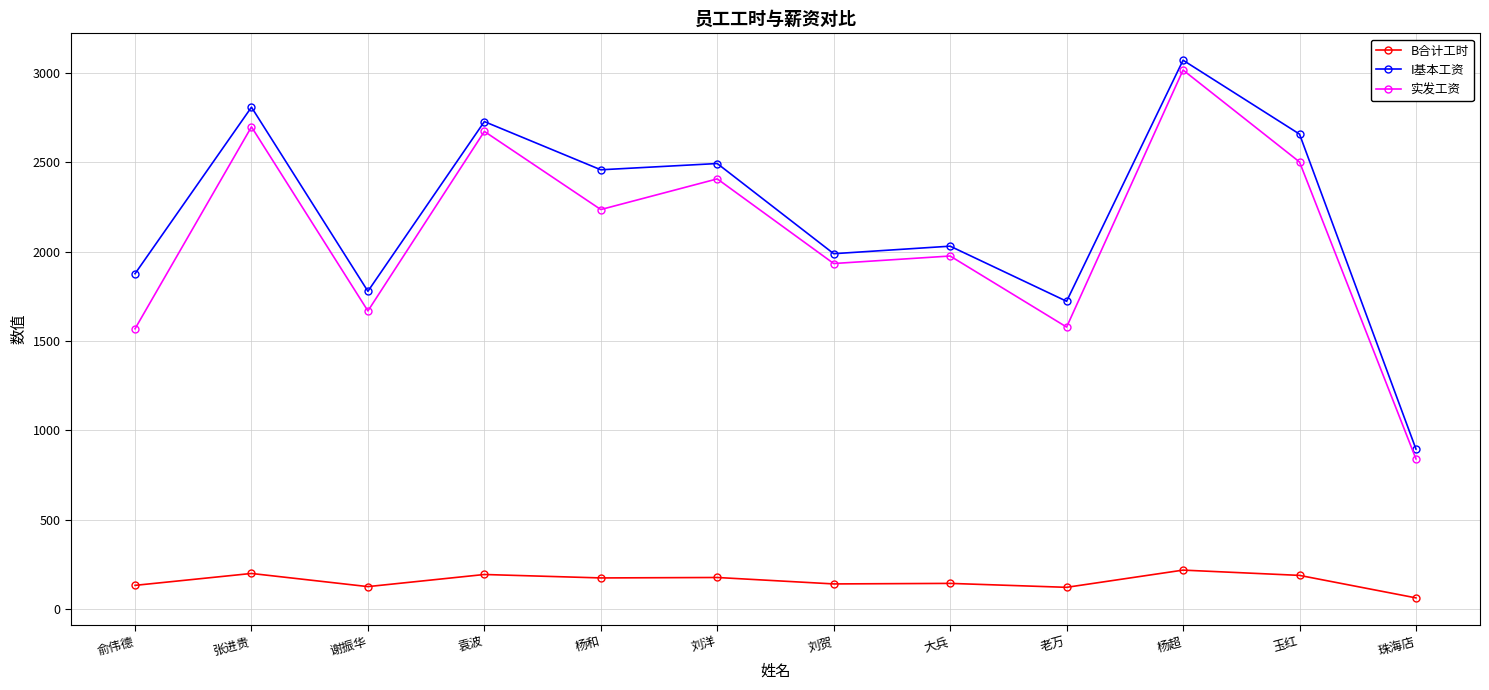

What is the sum of all 实发工资 values?

25087.8